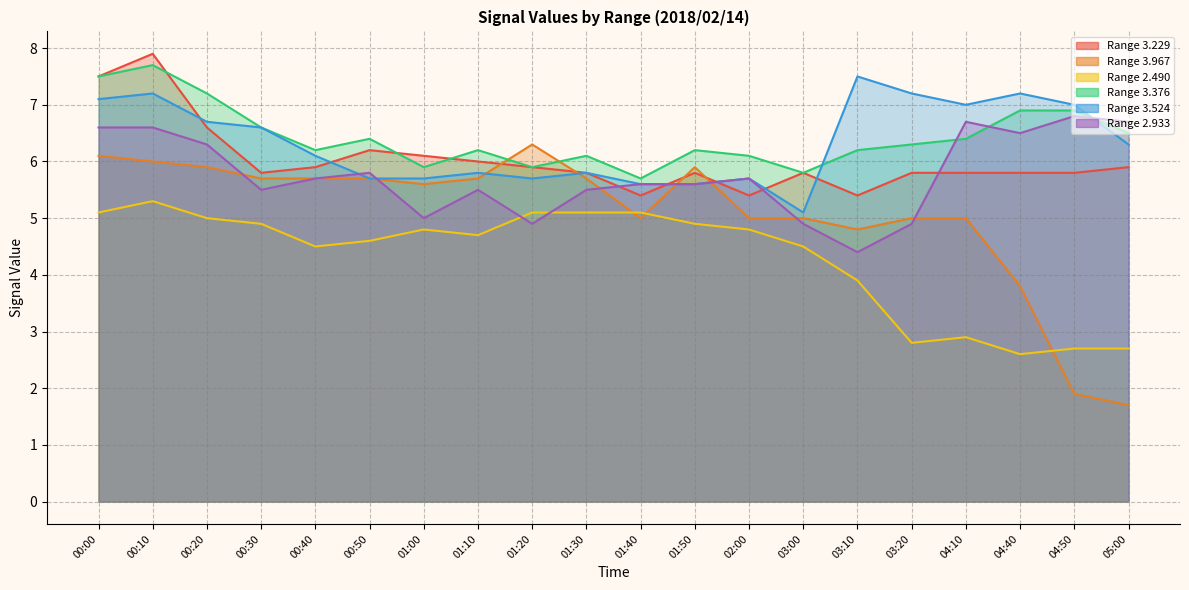

Is the value of   3.229 at 04:50 greater than the value of   3.524 at 03:10?

No